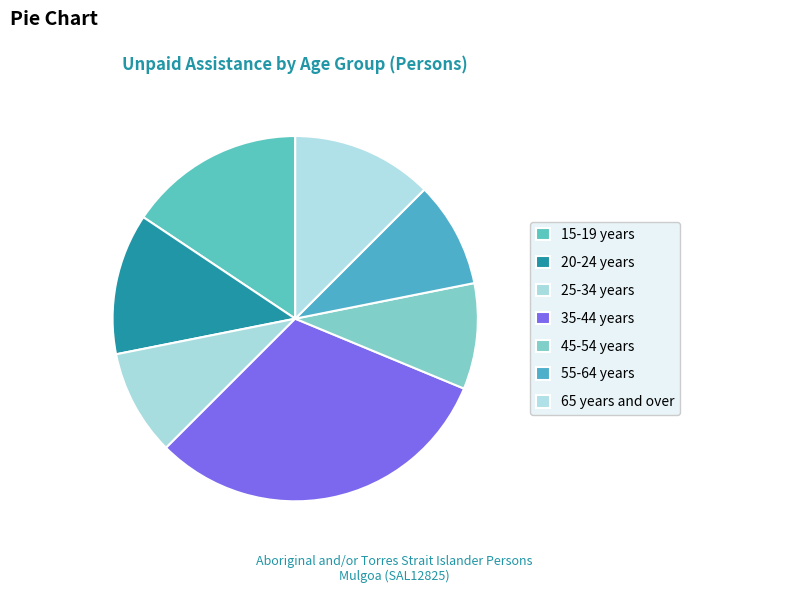

How many segments does this pie chart have?

7